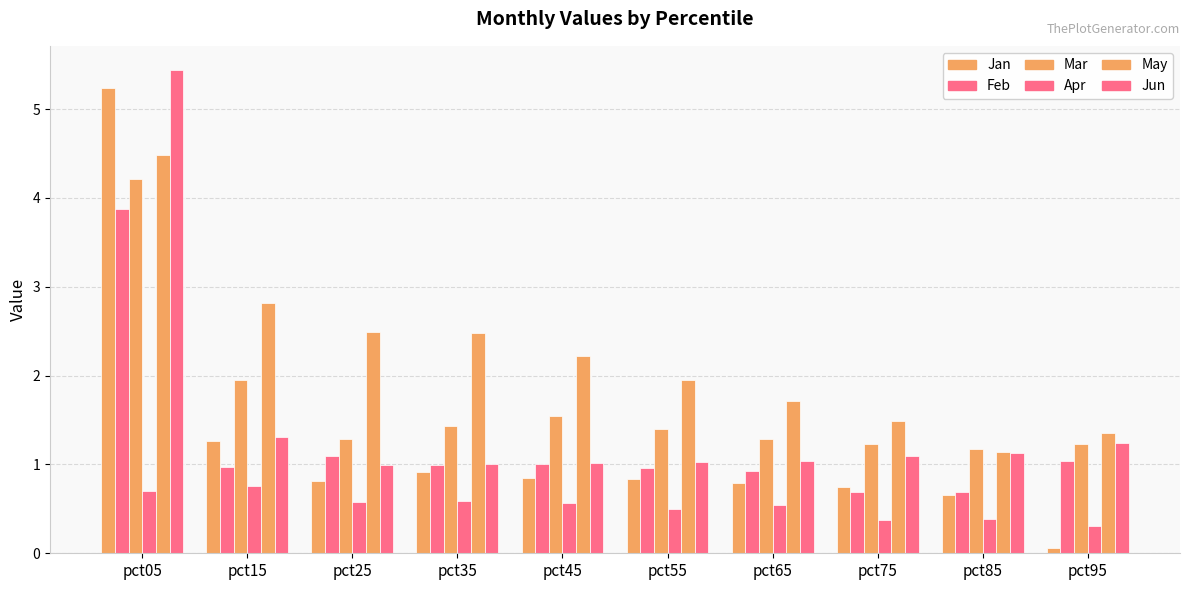

Between pct15 and pct45, which series saw the biggest shift?

May